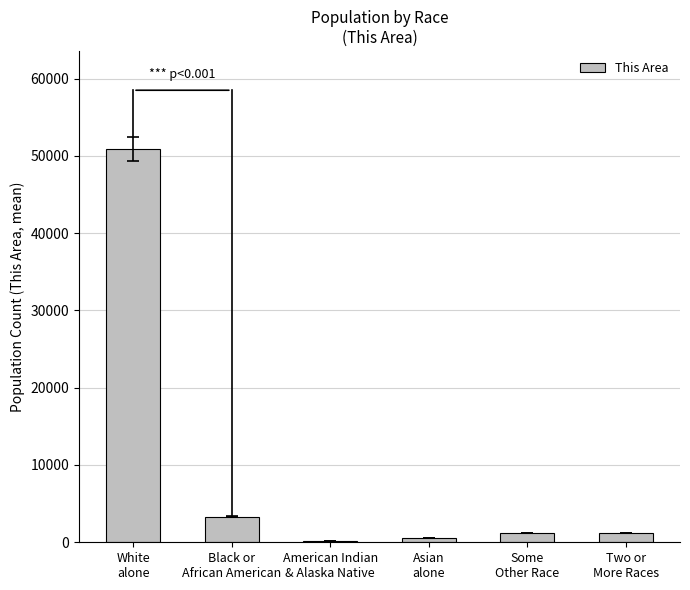

What is the maximum value shown in the chart?

50856